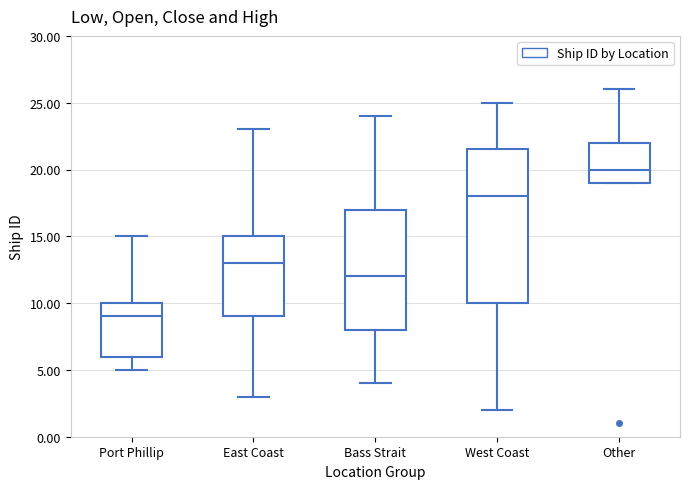

Reading left to right, transcribe this box plot: for each box, give where its median line is, the range the box spans, and where its two whiskers end, as read against the y-axis. The values are not printed on the chart, so give them approximately, as read against the axis.

Port Phillip: median 9.0, box 6.0 to 10.0, whiskers 5.0 to 15.0
East Coast: median 13.0, box 9.0 to 15.0, whiskers 3.0 to 23.0
Bass Strait: median 12.0, box 8.0 to 17.0, whiskers 4.0 to 24.0
West Coast: median 18.0, box 10.0 to 21.5, whiskers 2.0 to 25.0
Other: median 20.0, box 19.0 to 22.0, whiskers 19.0 to 26.0